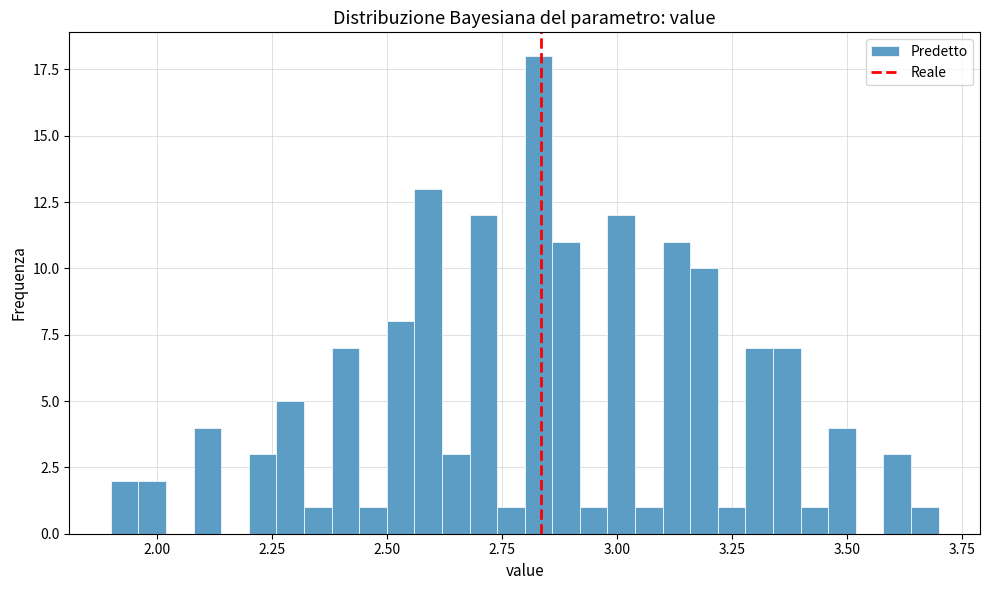

Read against the x-axis, roughly where is the centre of the tallest bar?

2.85